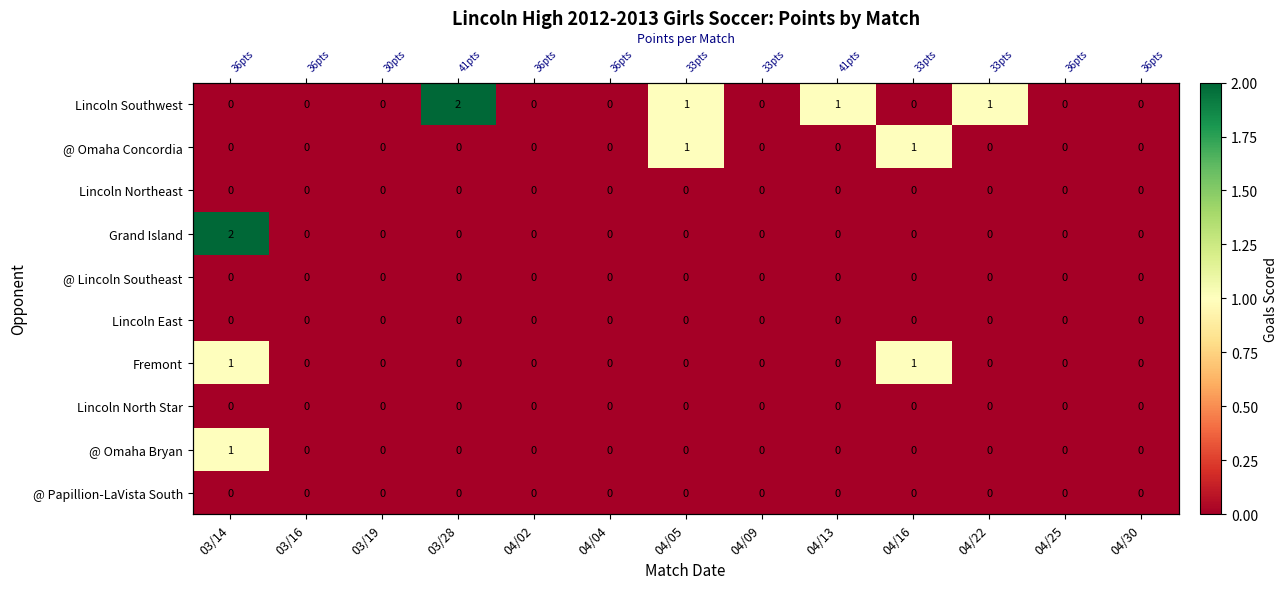

Which label corresponds to the largest value in the chart?

03/28